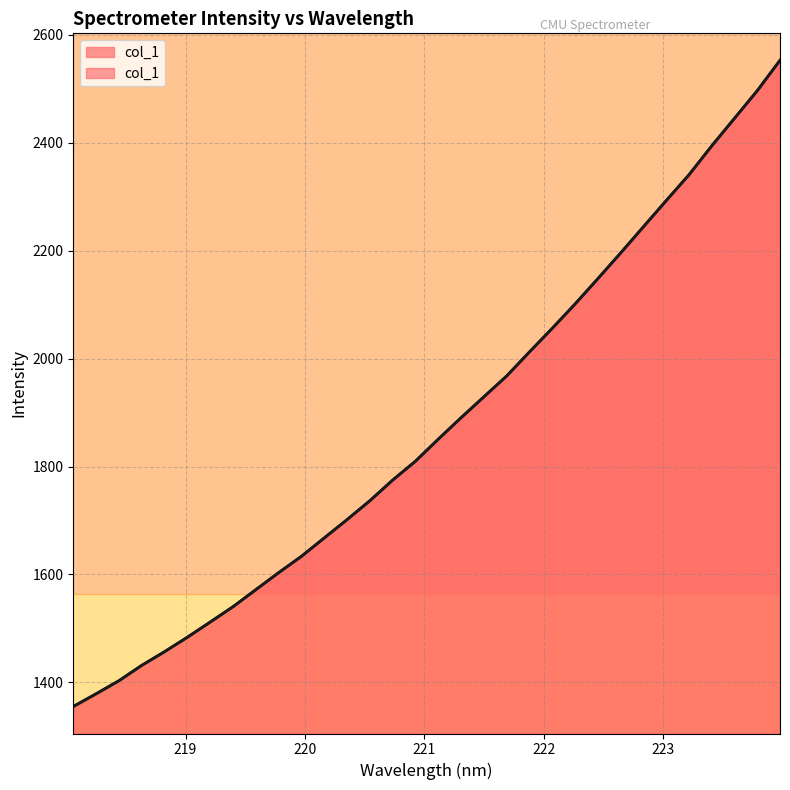

Reading left to right, what are all the values shown in this chart?

218.0596=1355.2	218.2508=1378.8	218.442=1403.0	218.6332=1431.5	218.8244=1456.9	219.0156=1483.7	219.2067=1511.8	219.3979=1540.2	219.589=1571.8	219.7801=1603.3	219.9712=1633.7	220.1623=1667.7	220.3533=1701.7	220.5444=1736.7	220.7354=1774.9	220.9264=1810.0	221.1174=1850.8	221.3083=1890.6	221.4993=1929.2	221.6902=1967.9	221.8812=2012.4	222.0721=2056.2	222.263=2101.3	222.4538=2148.2	222.6447=2195.8	222.8355=2244.4	223.0264=2292.8	223.2172=2340.7	223.408=2394.3	223.5987=2445.4	223.7895=2496.7	223.9802=2553.1